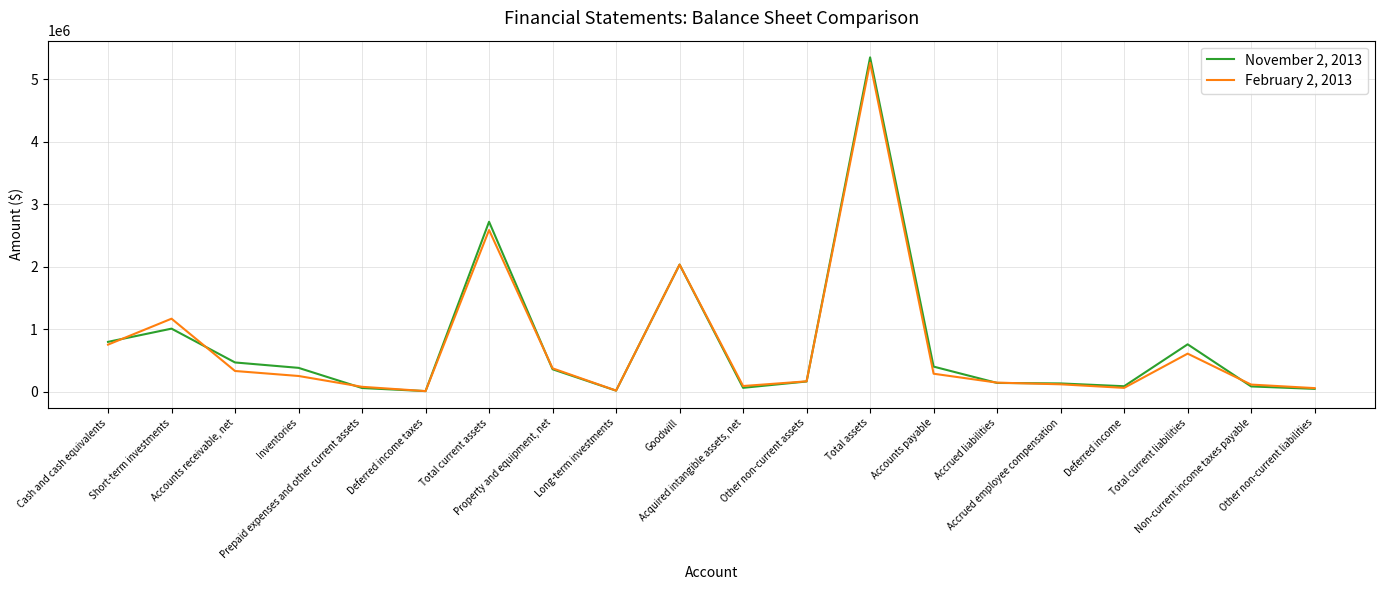

Rank the series by their average value, from lowest to highest.

February 2, 2013, November 2, 2013